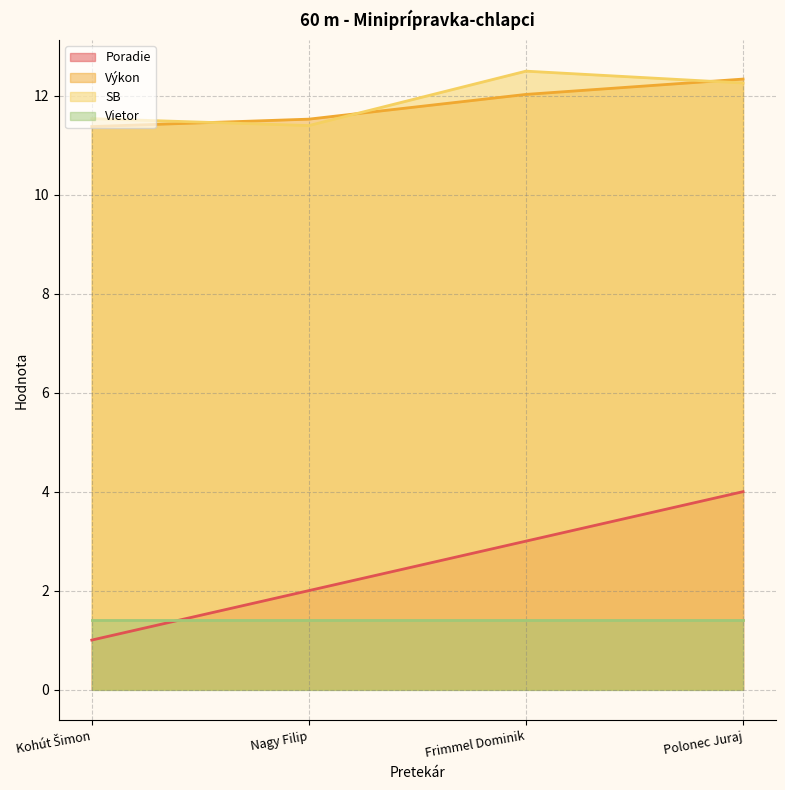

Count the number of data series in this chart.

4